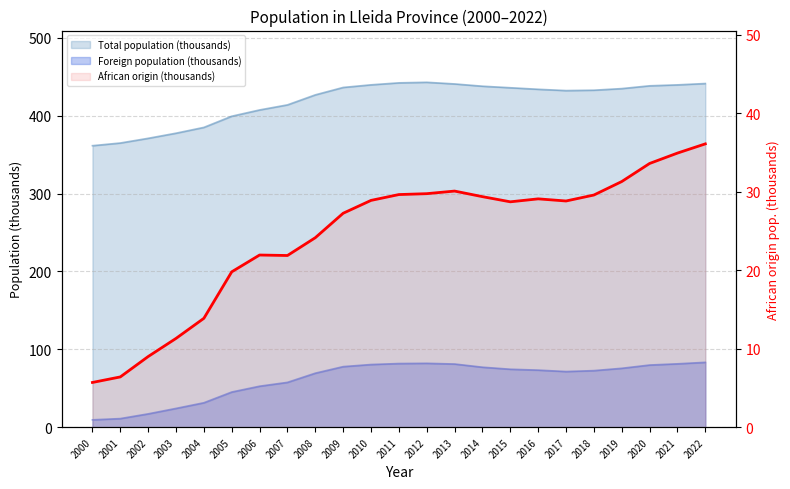

Which category has the lowest value across all series?

2000